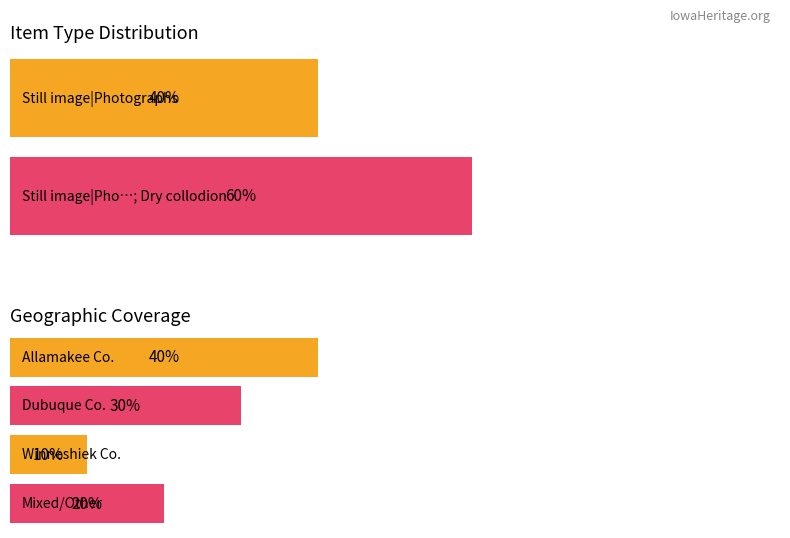

Between Still image|Photographs; Dry collodion and Still image|Photographs; Dry collodion, which is larger?

Still image|Photographs; Dry collodion